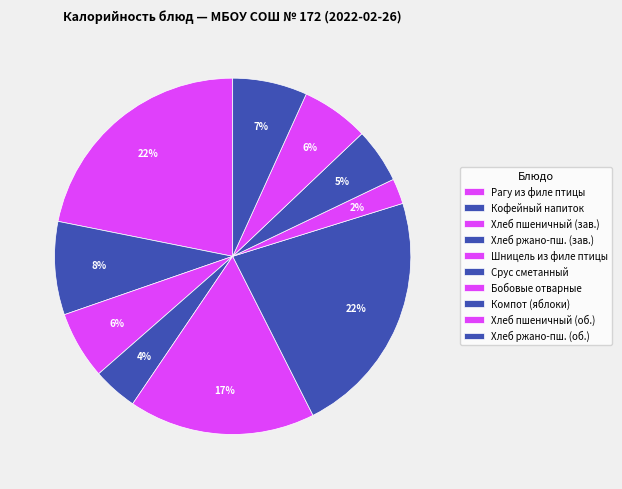

Count the number of slices in the pie.

10